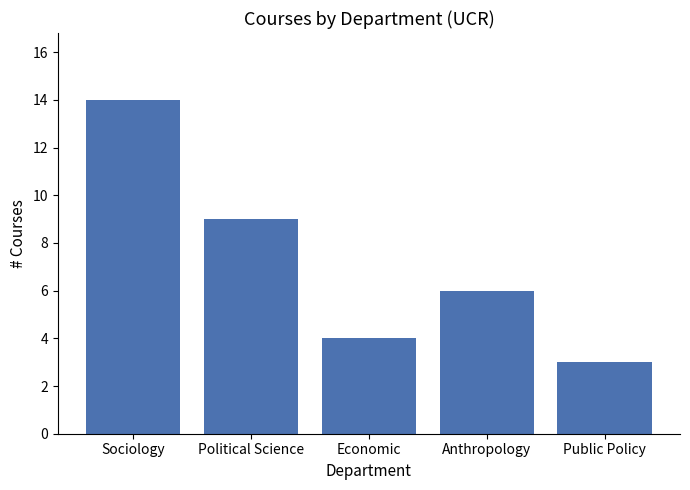

What is the minimum value shown in the chart?

3